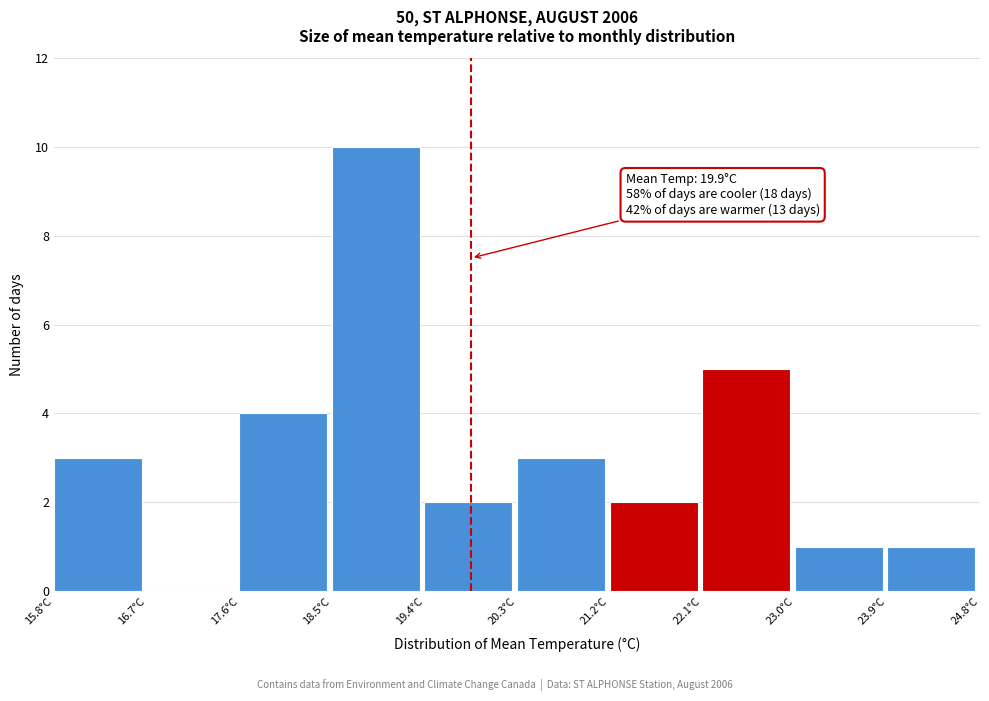

Which range on the x-axis has the tallest bar?

18.5 to 19.4